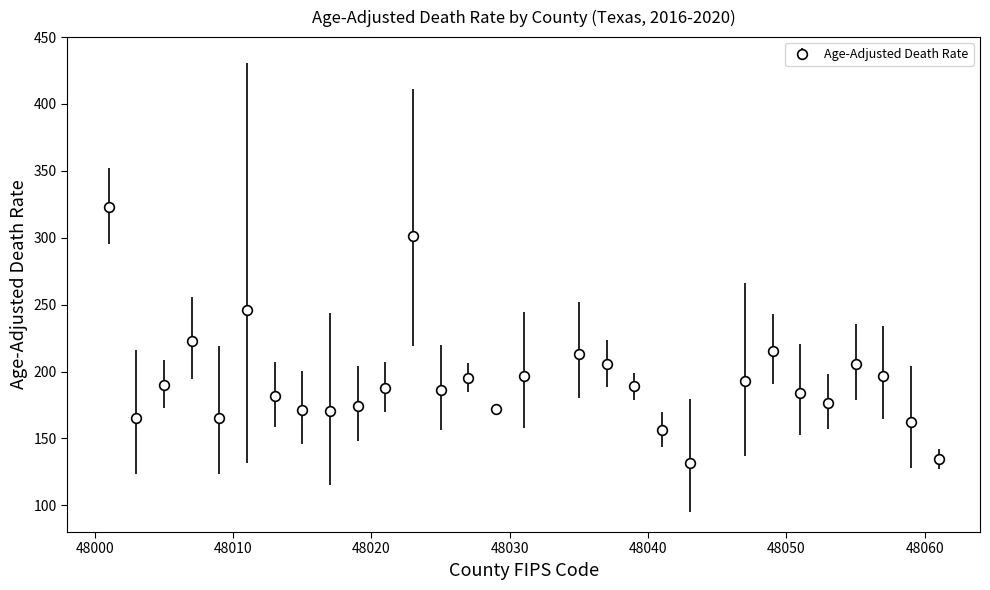

What is the difference between the maximum and second lowest values?

188.2